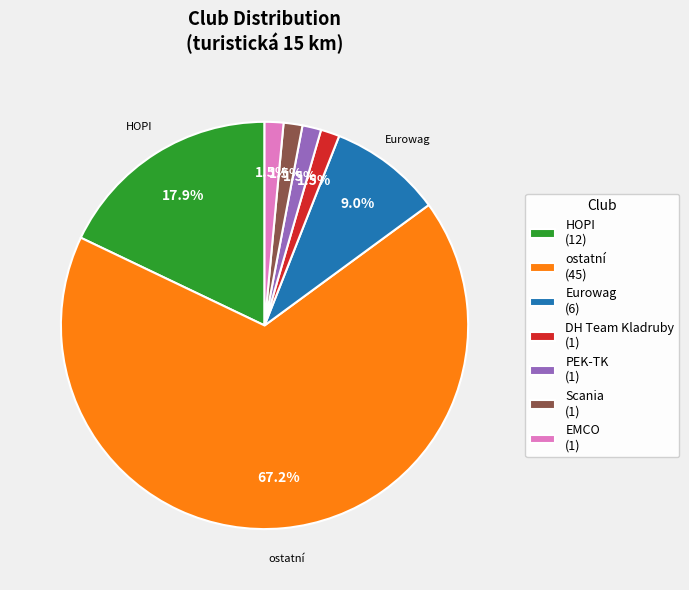

To the nearest percent, what is the average slice percentage?

14%